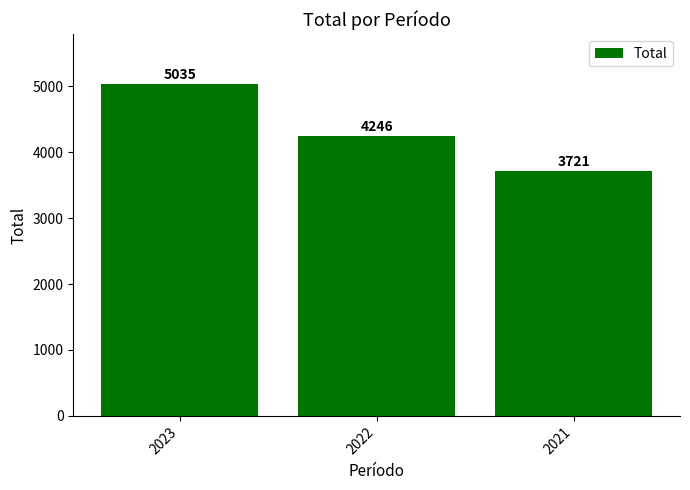

What is the value of the 2nd bar from the left?

4246